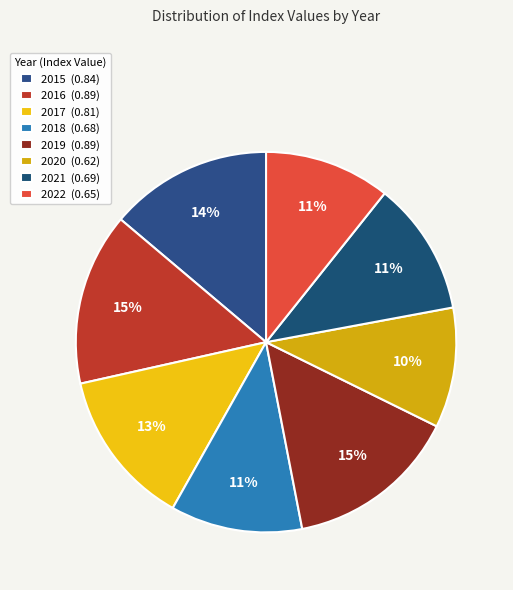

What is the change in value from 2018 to 2019?

+0.2